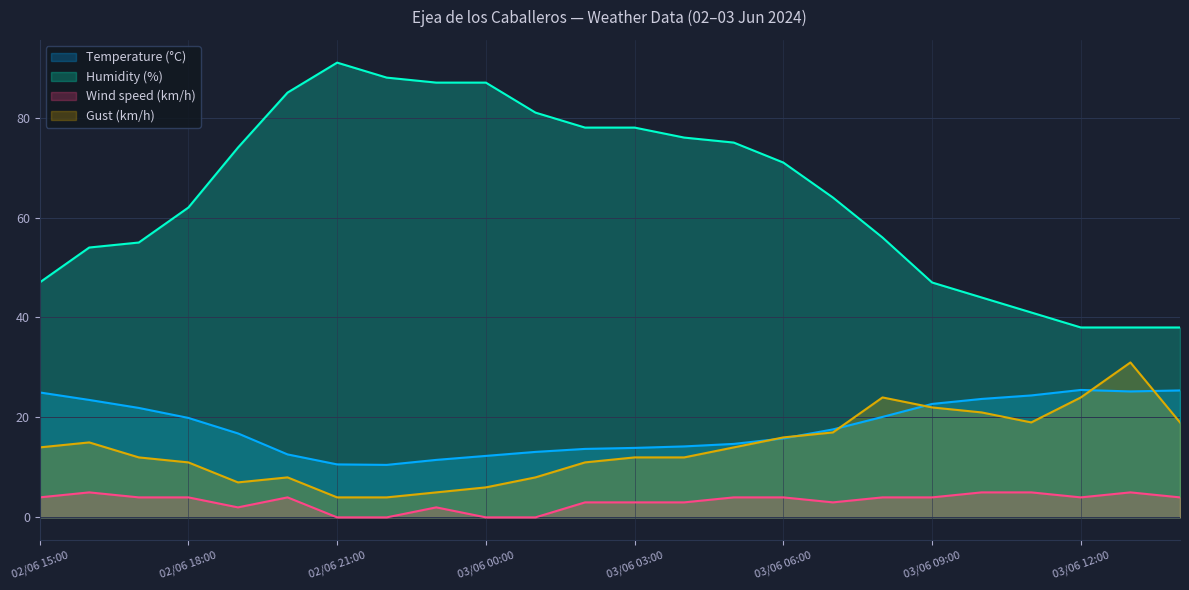

At 03/06 00:00, list the series in order from smallest to largest.

Wind speed (km/h), Gust (km/h), Temperature (°C), Humidity (%)